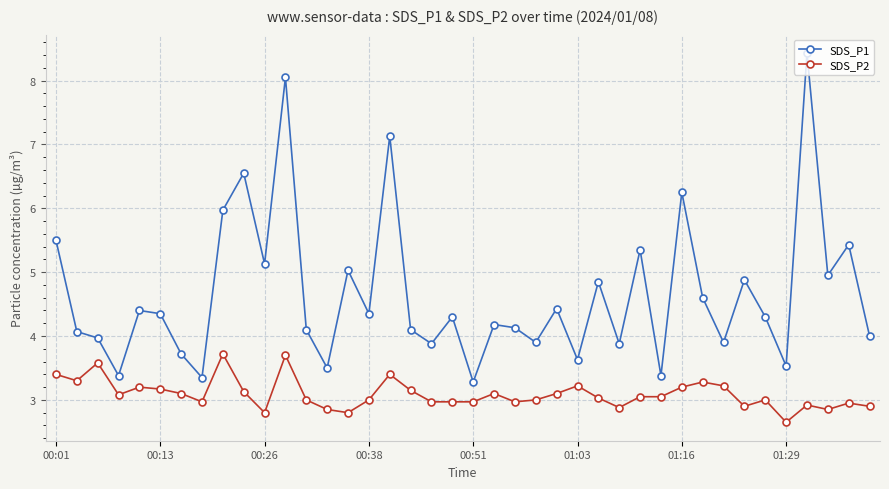

True or false: SDS_P1 has more than 1 interior local peaks.

True